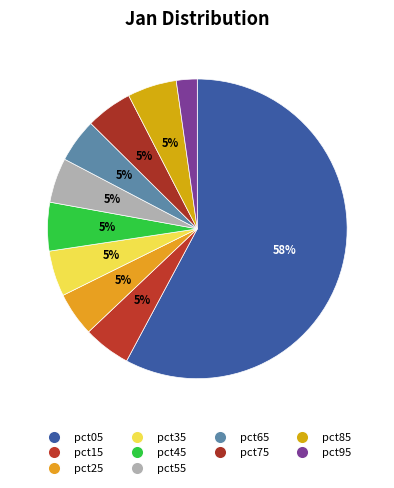

To the nearest percent, what portion does pct35 represent?

5%